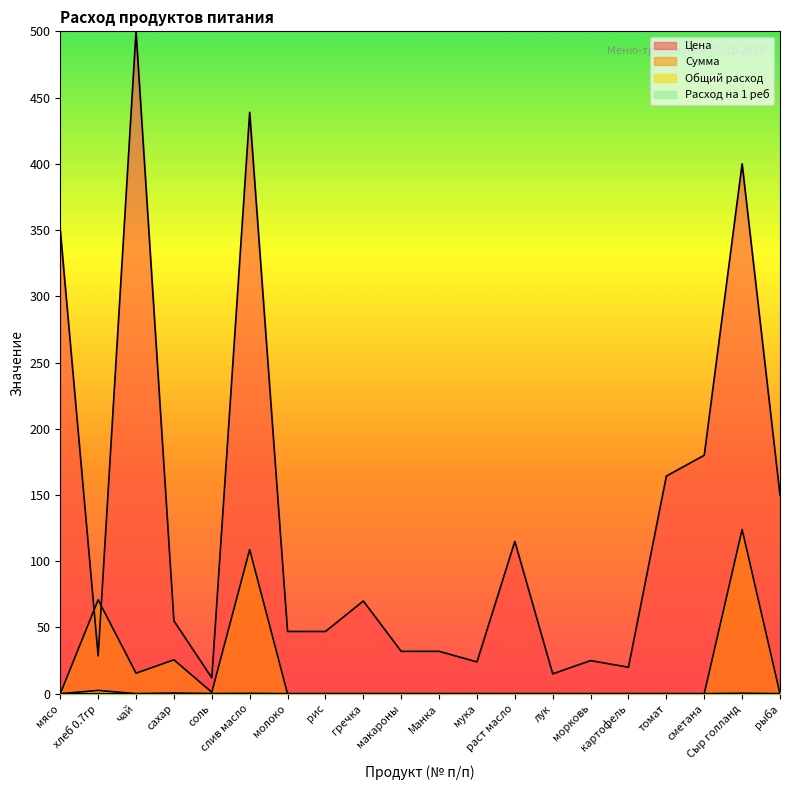

The Расход на 1 реб series shows 0.0 at морковь. True or false?

True